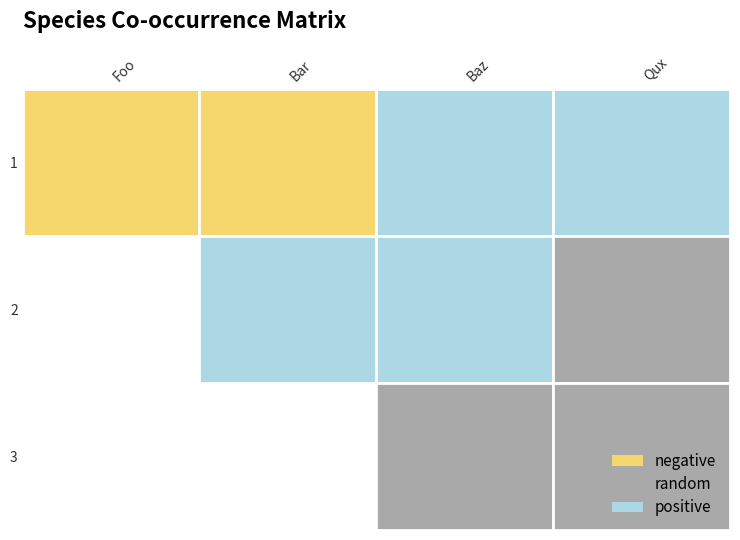

Rank the categories by Qux value from lowest to highest.

0, 1, 2